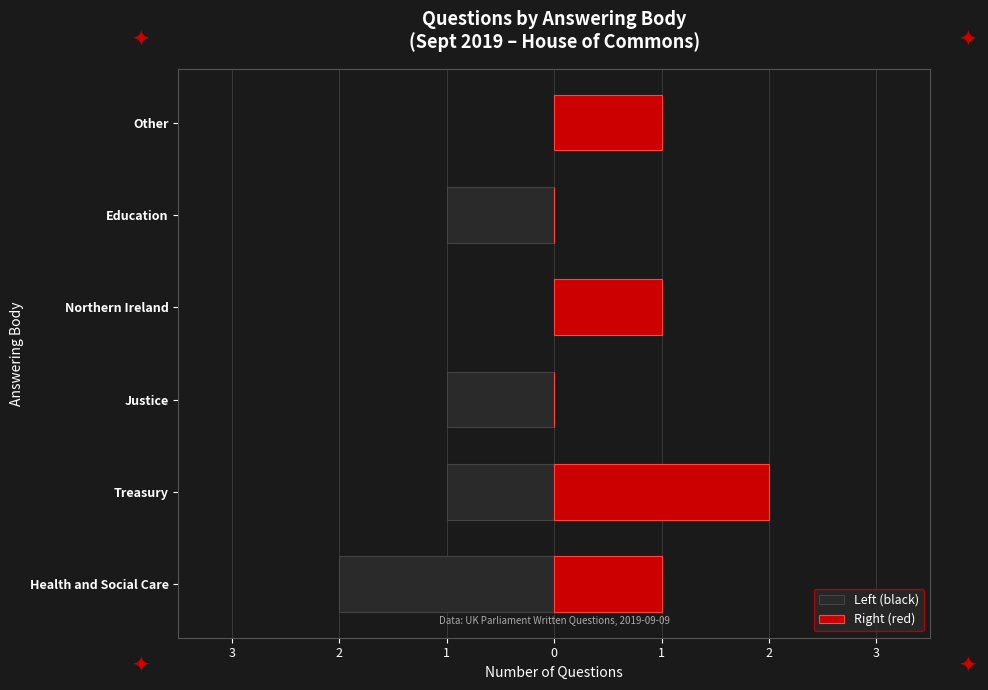

What are all the series names shown in the legend?

Left (black), Right (red)